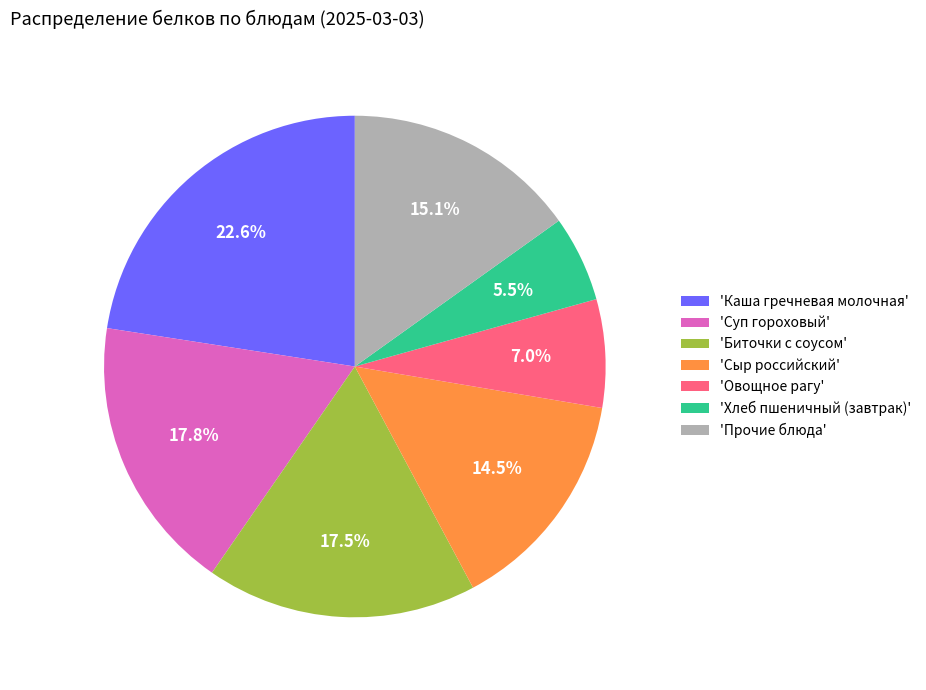

Count the number of slices in the pie.

7